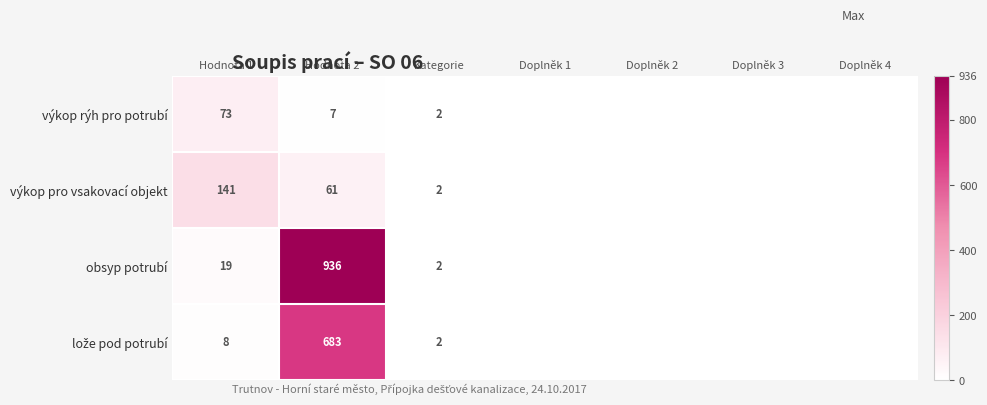

Is the value of výkop rýh pro potrubí at Kategorie greater than the value of výkop pro vsakovací objekt at Hodnota 1?

No